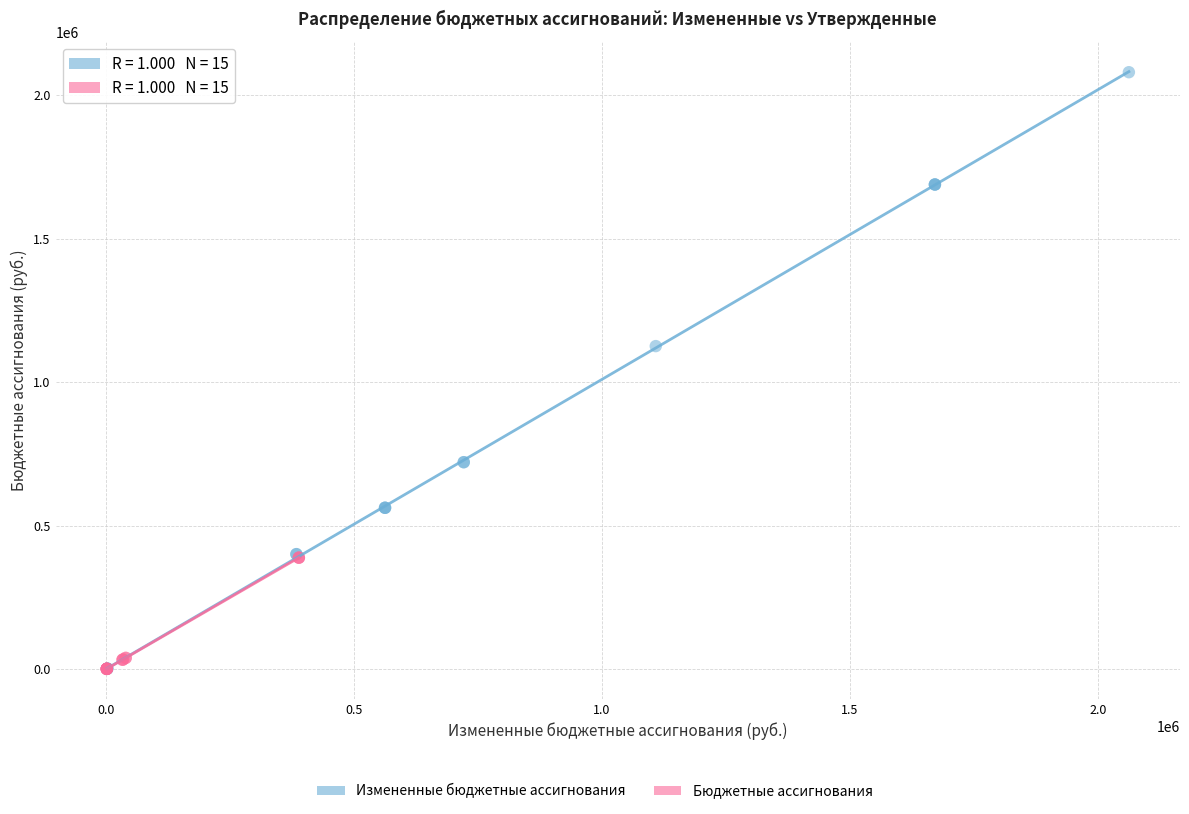

Which series reaches the maximum Y coordinate?

Измененные бюджетные ассигнования